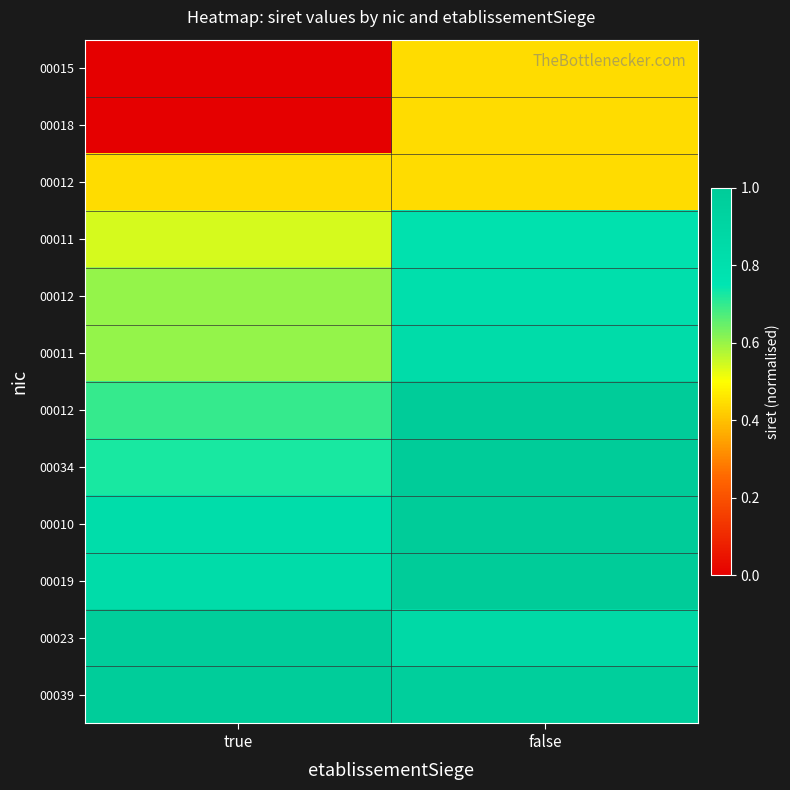

At which category does the chart reach its peak across all series?

false